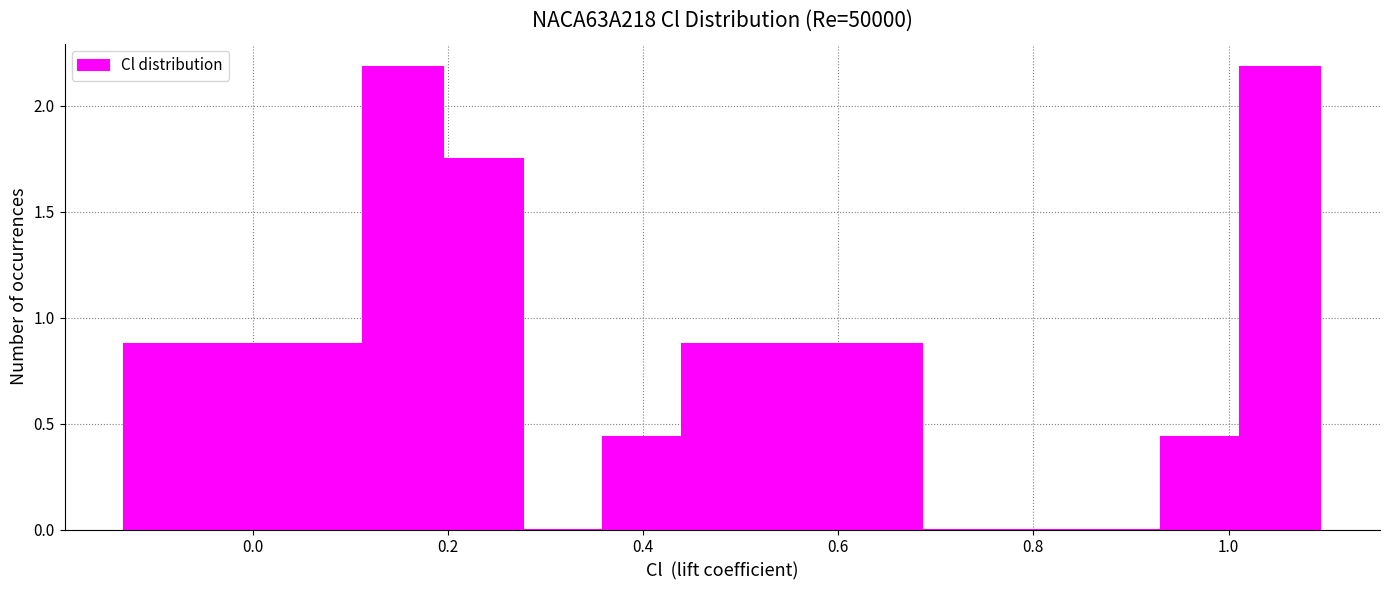

How tall is the bar that spans 0.94 to 1.02 on the x-axis? Neither the bar edges nor the heights are printed on the chart, so give them approximately, as read against the axes.

0.45